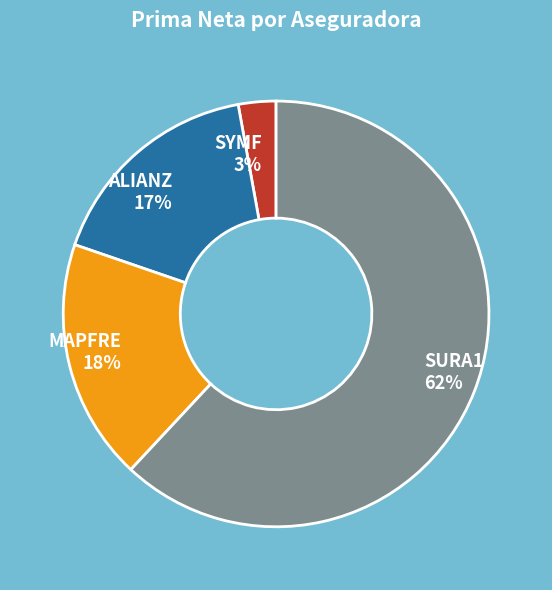

Do SYMF and SURA1 together represent more than half of the pie?

Yes